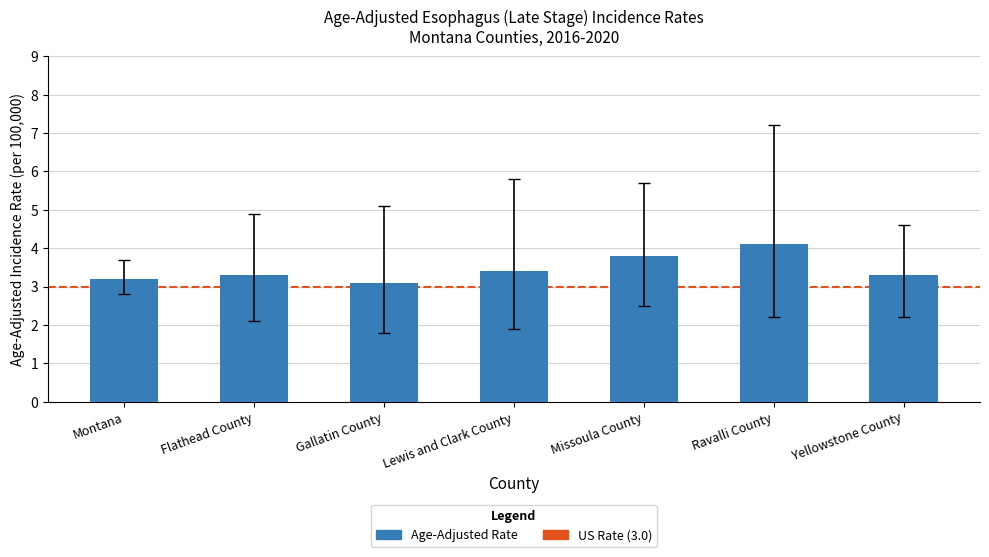

What is the ratio of the value at Flathead County to the value at Ravalli County?

0.8